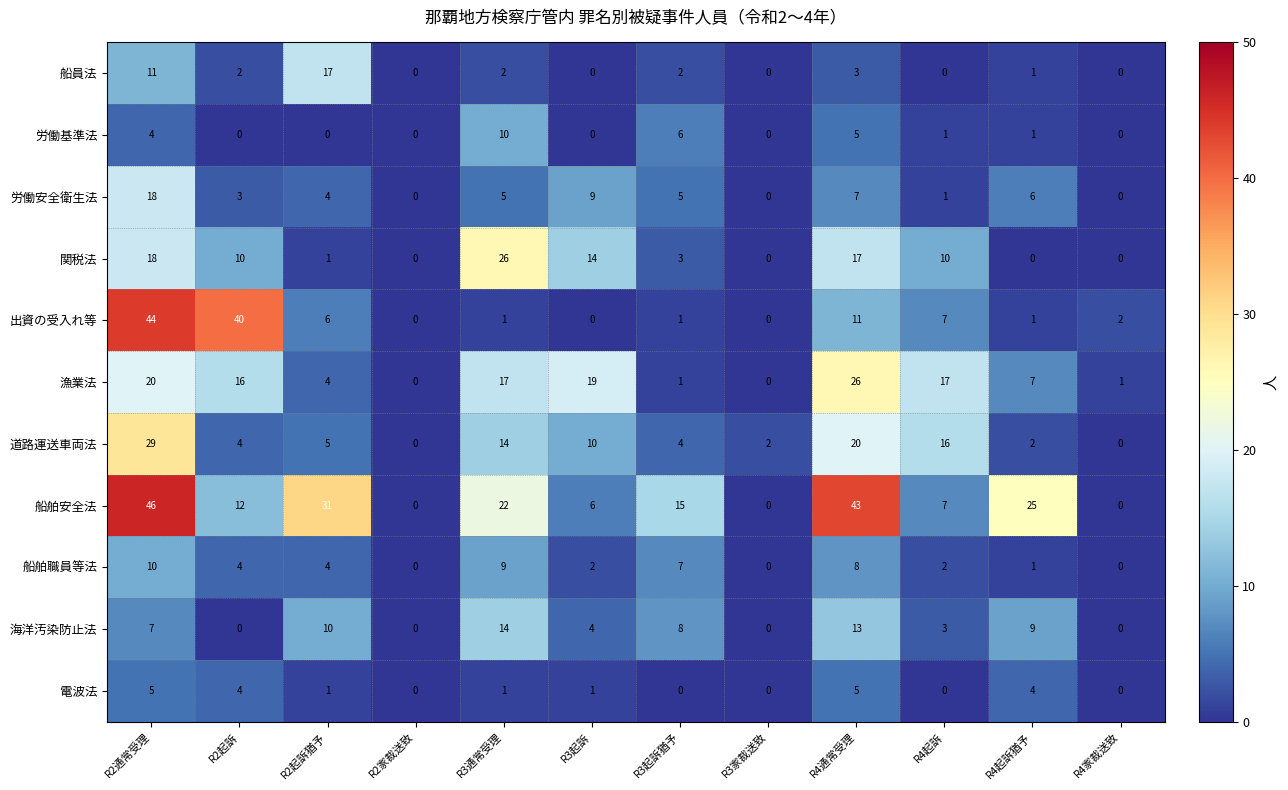

How many series are shown in this chart?

11